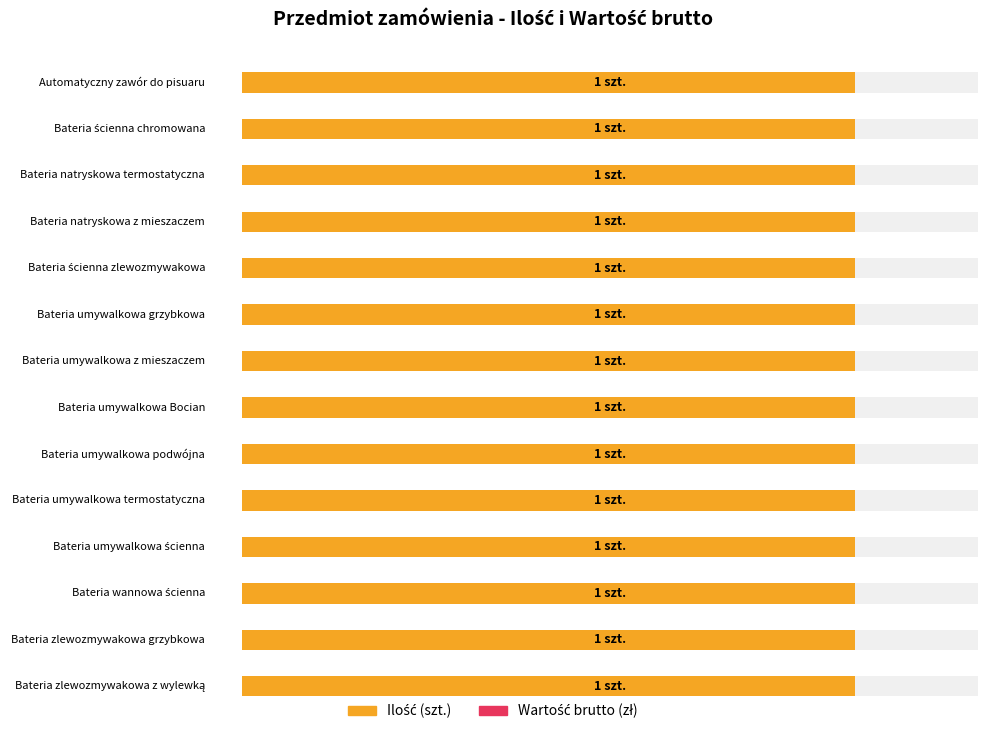

What is the maximum value for Ilość?

1